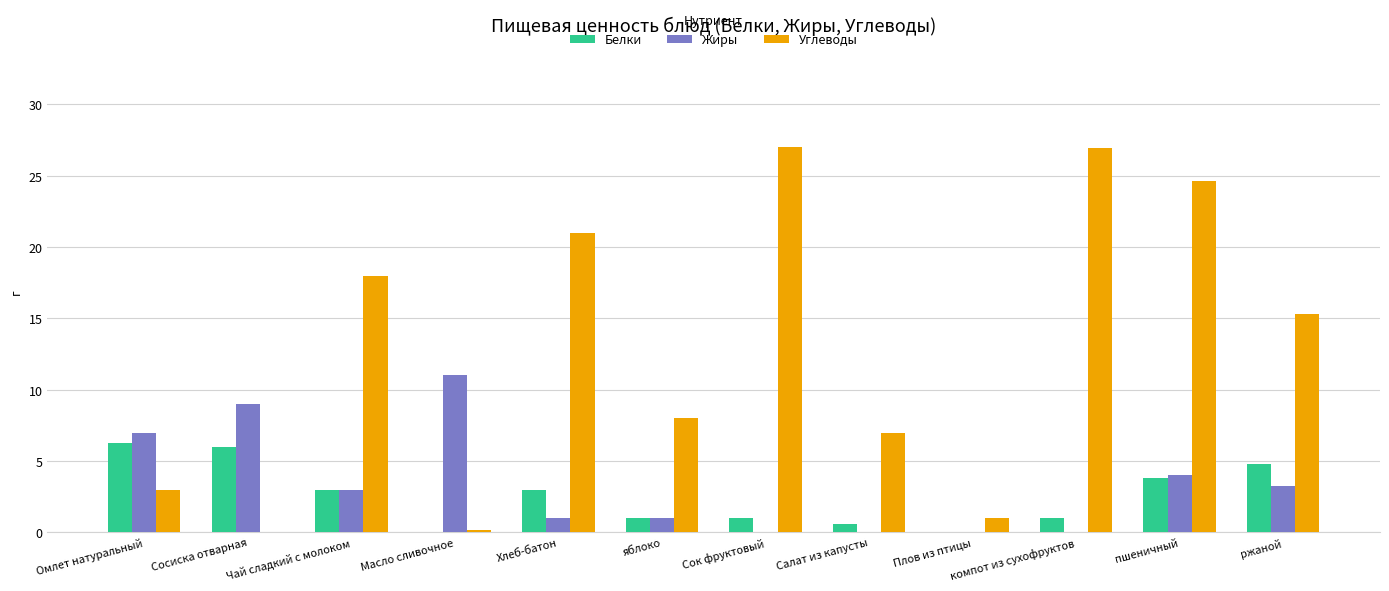

How many groups of bars are there?

12